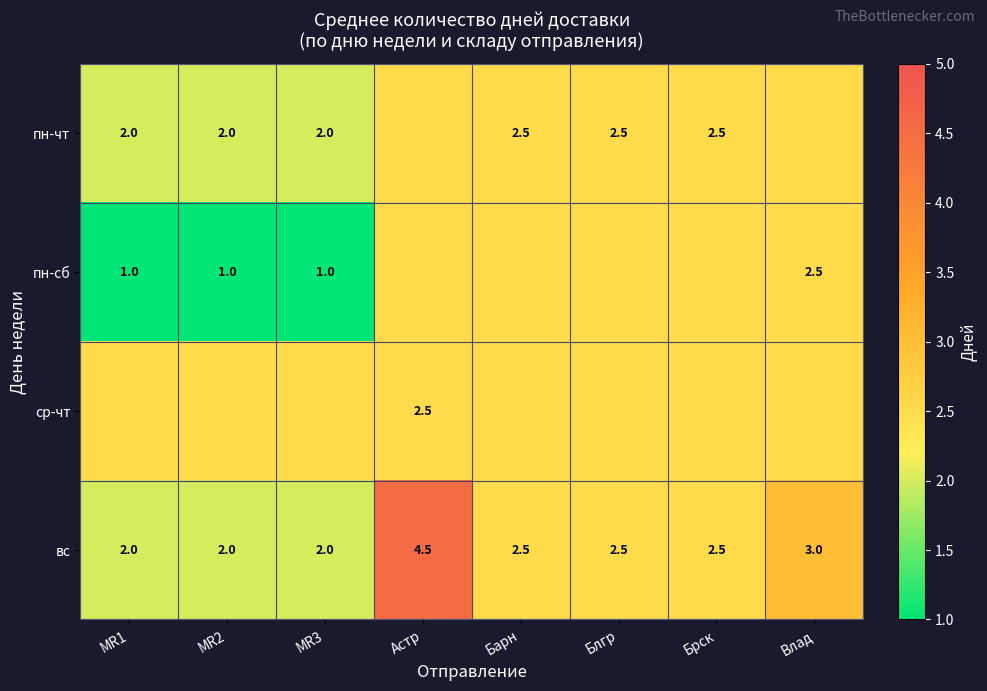

How many вс values are between 2 and 3?

7